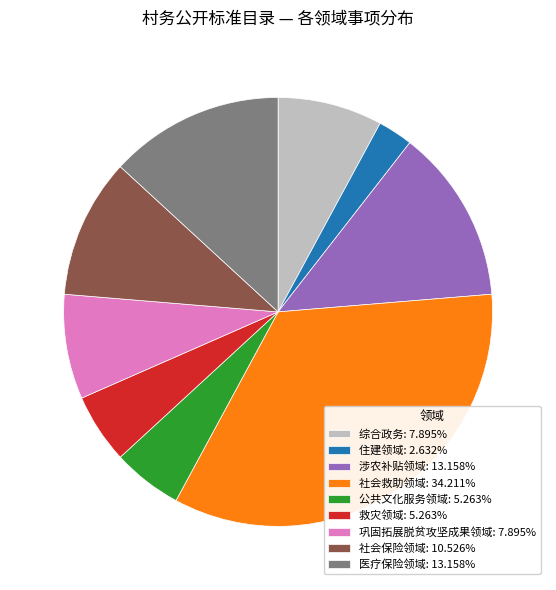

Count the number of slices in the pie.

9